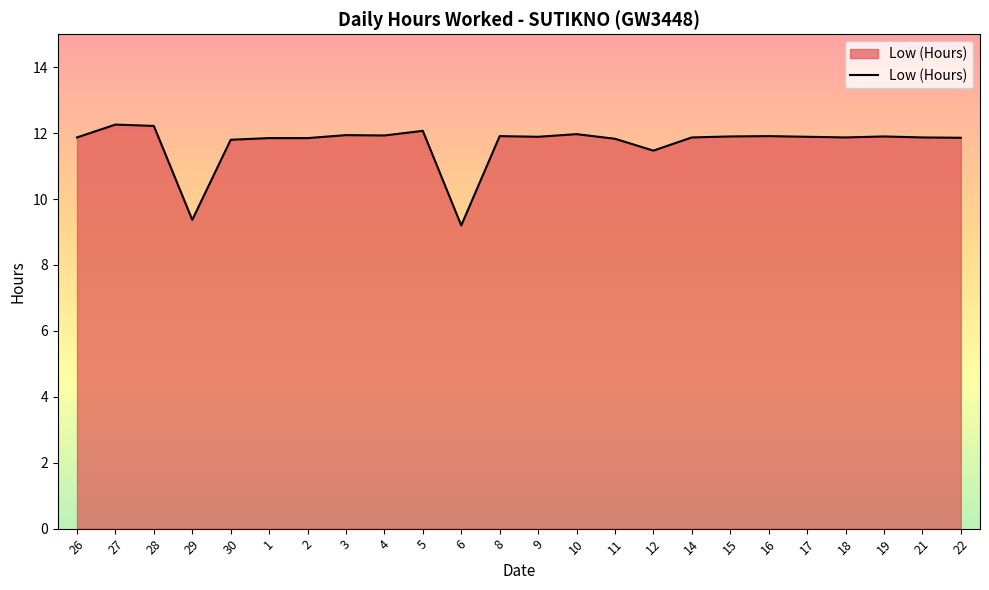

Does the chart have visible grid lines?

No